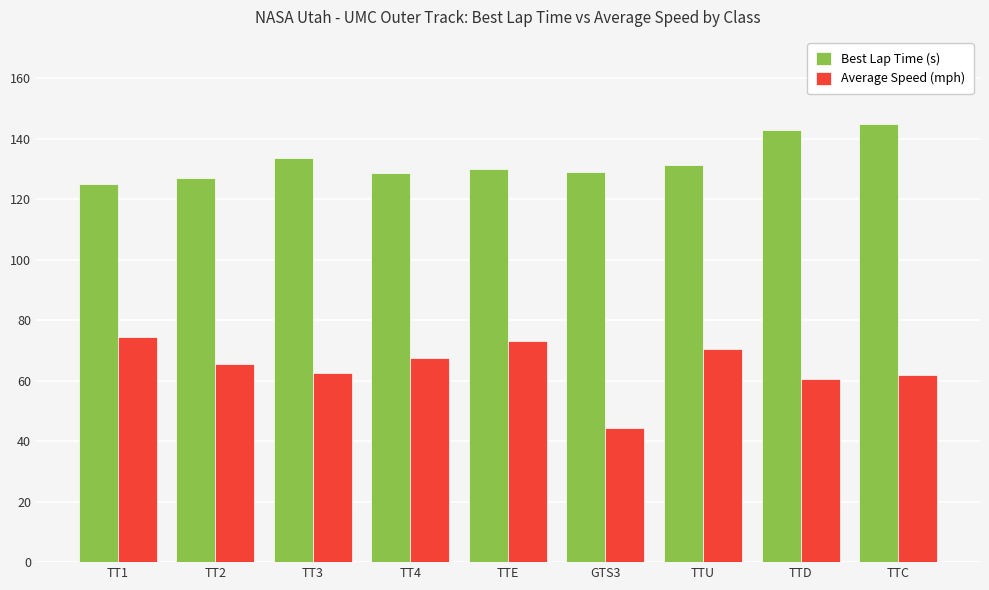

What is the difference between the maximum and minimum values in the Best Lap Time (s) series?

19.8